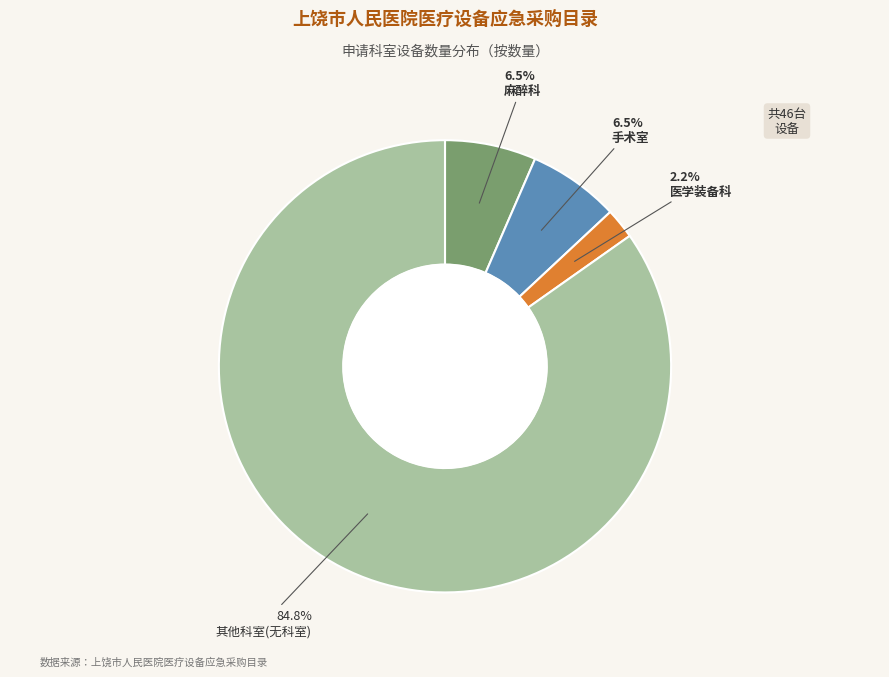

Count the number of slices in the pie.

4